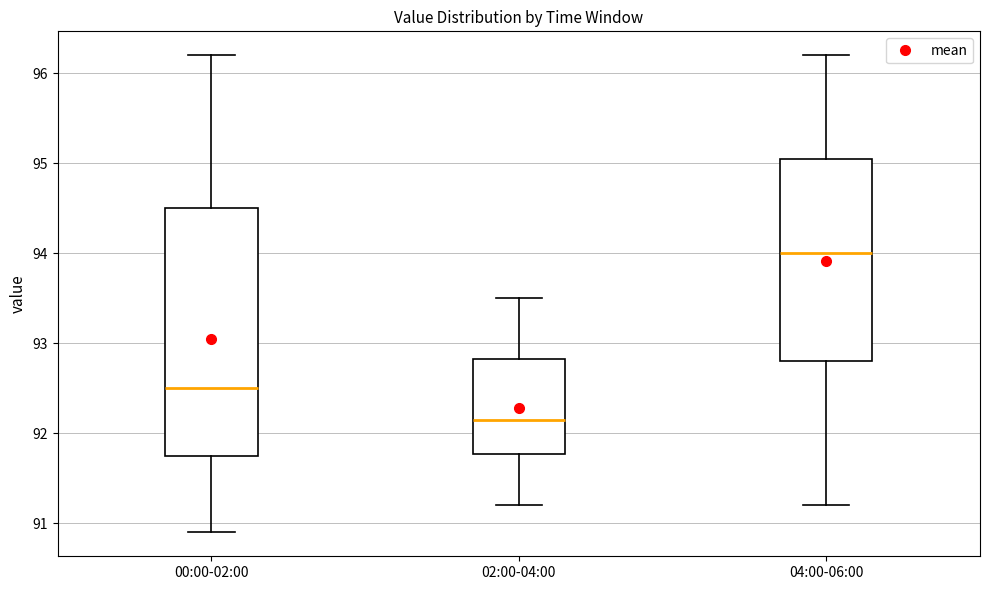

Reading left to right, read every box against the y-axis: the position of its median line, the range the box covers, and the ends of its whiskers. The values are not printed on the chart, so give them approximately, as read against the axis.

00:00-02:00: median 92.5, box 91.8 to 94.5, whiskers 90.9 to 96.2
02:00-04:00: median 92.2, box 91.8 to 92.8, whiskers 91.2 to 93.5
04:00-06:00: median 94.0, box 92.8 to 95.1, whiskers 91.2 to 96.2